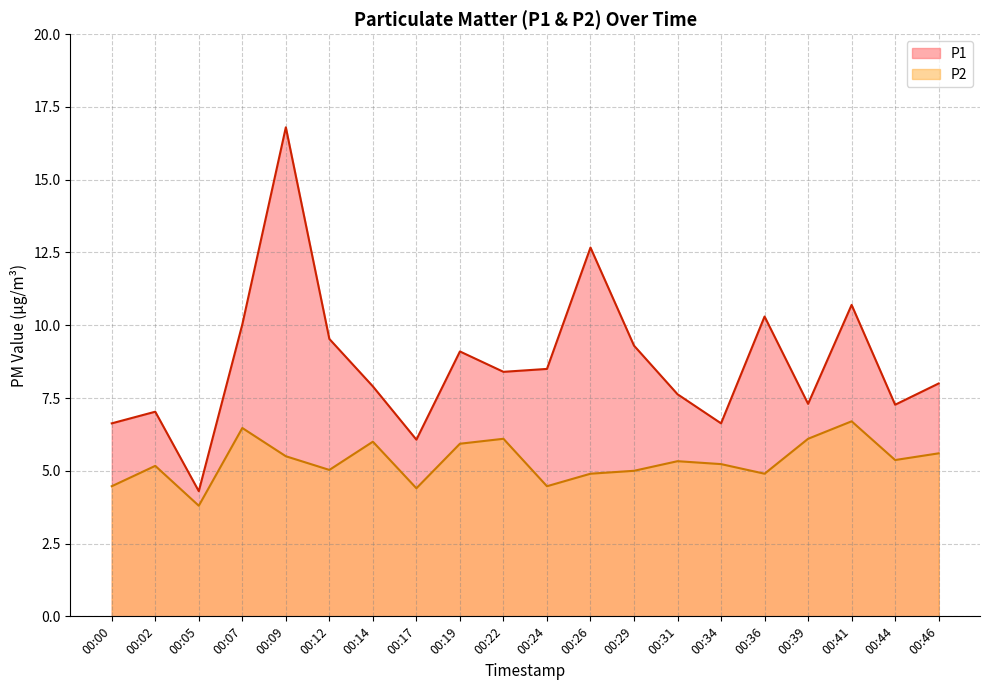

What is the sum of all P2 values?

106.5